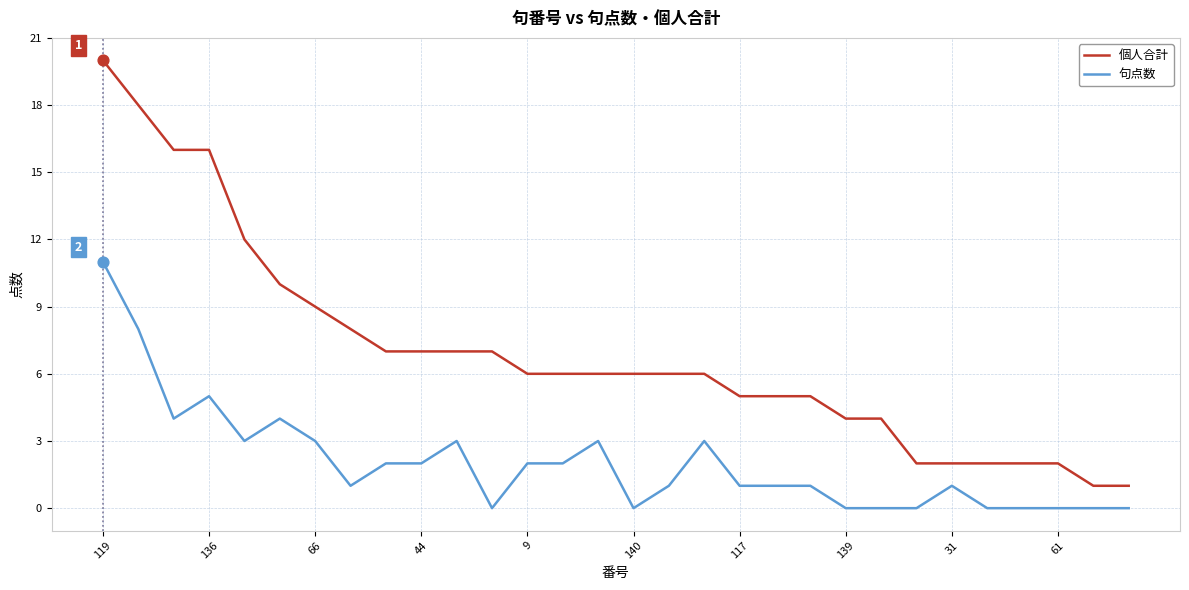

Which series has the largest range (max minus min)?

個人合計